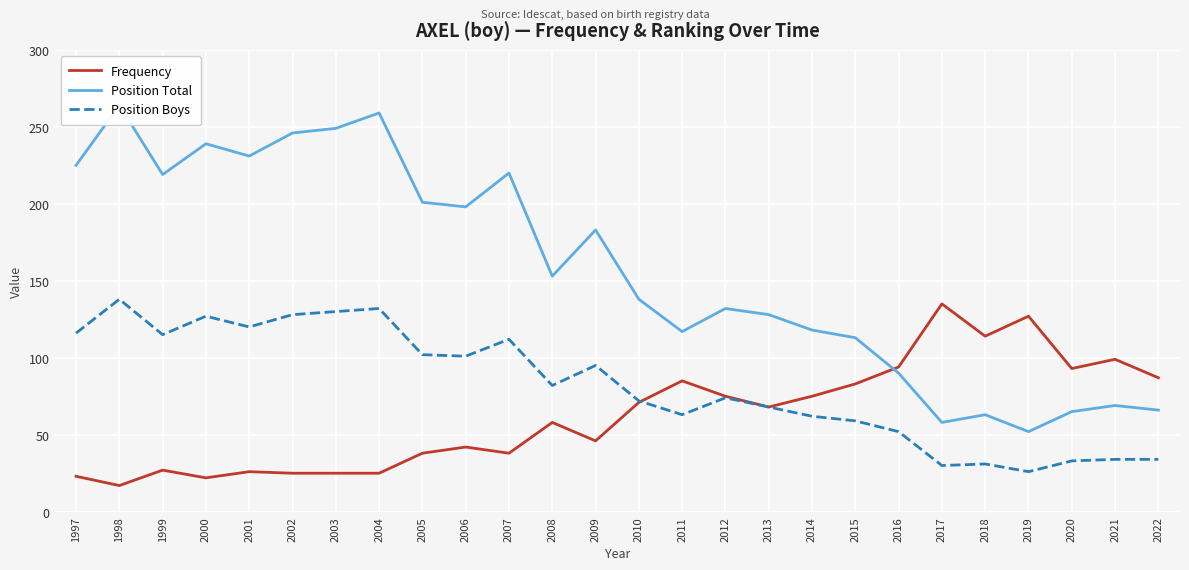

Rank the series by their maximum value, from highest to lowest.

Position Total, Position Boys, Frequency